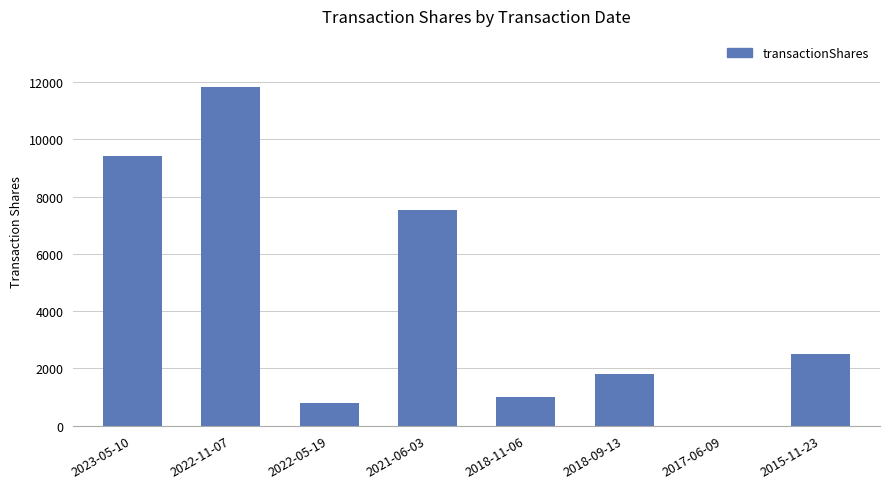

At which label does the data first exceed 2500?

2023-05-10